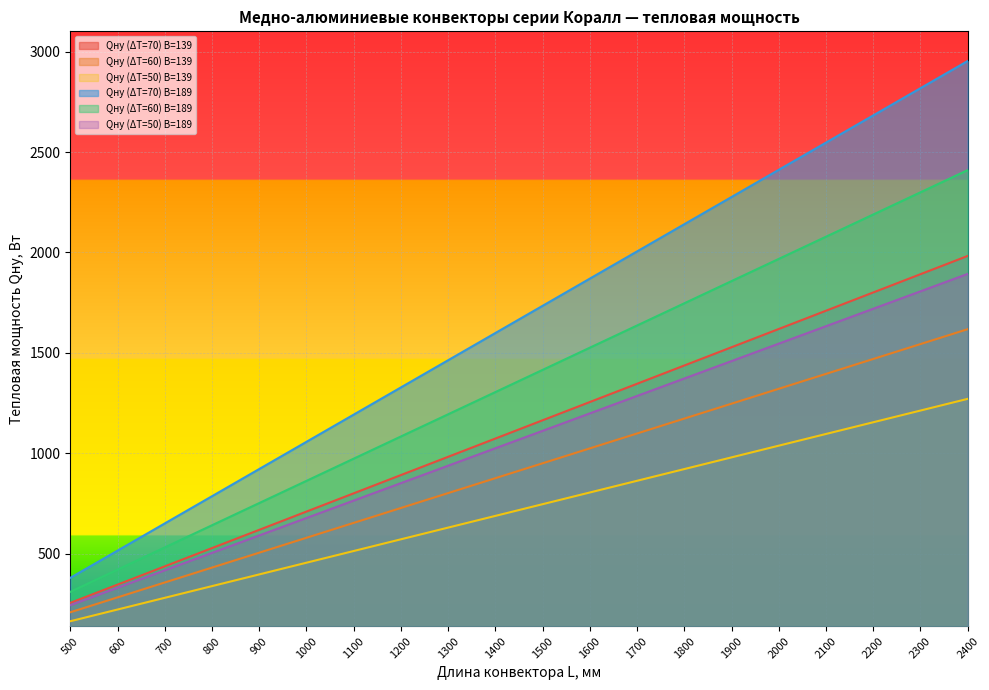

At 1700, list the series in order from largest to smallest.

Qну (ΔT=70) B=189, Qну (ΔT=60) B=189, Qну (ΔT=70) B=139, Qну (ΔT=50) B=189, Qну (ΔT=60) B=139, Qну (ΔT=50) B=139